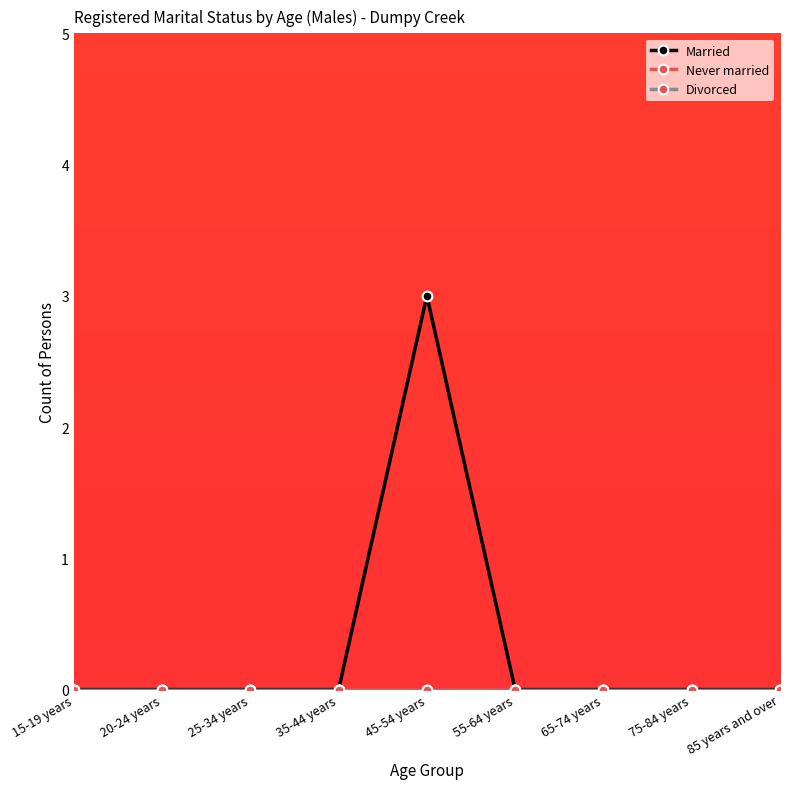

Does the chart have visible grid lines?

No